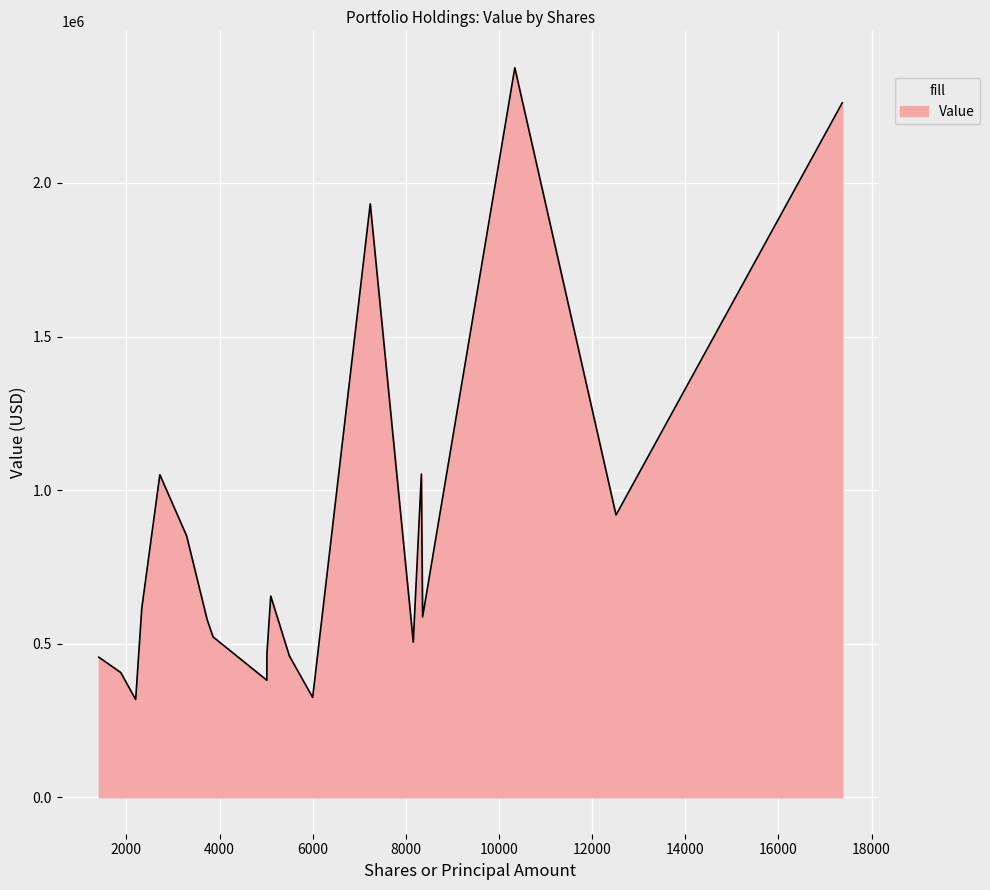

What is the sum of all values?

16715000